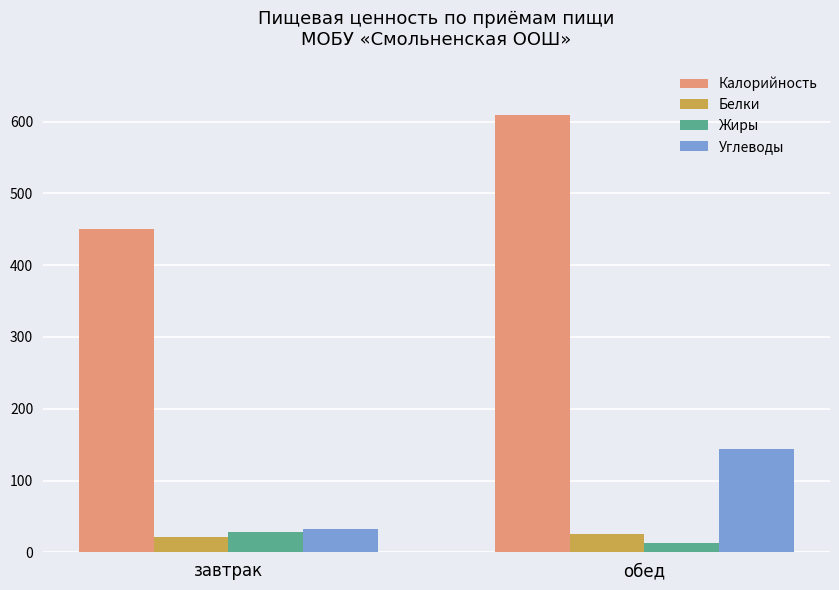

Which category has the highest value in the Калорийность series?

обед